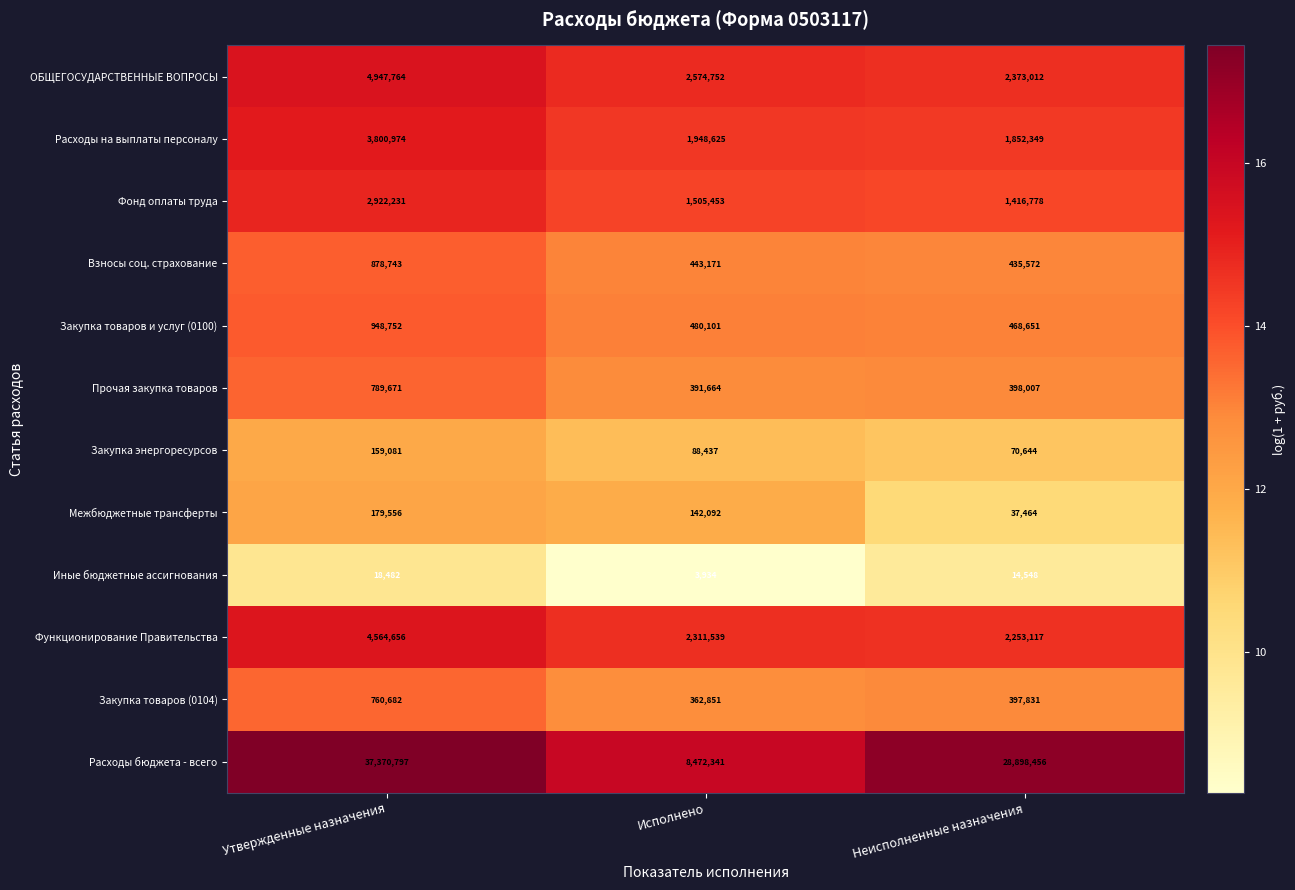

Which category has the lowest value across all series?

Исполнено